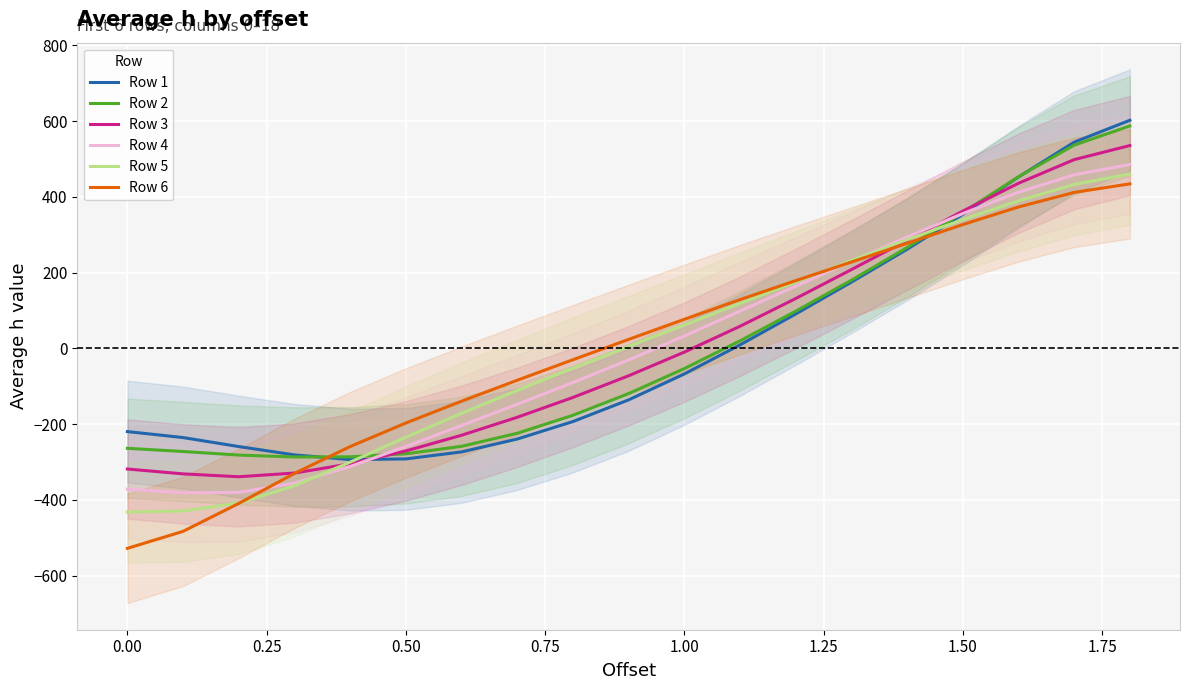

How many intersections are there between Row 5 and Row 6?

2